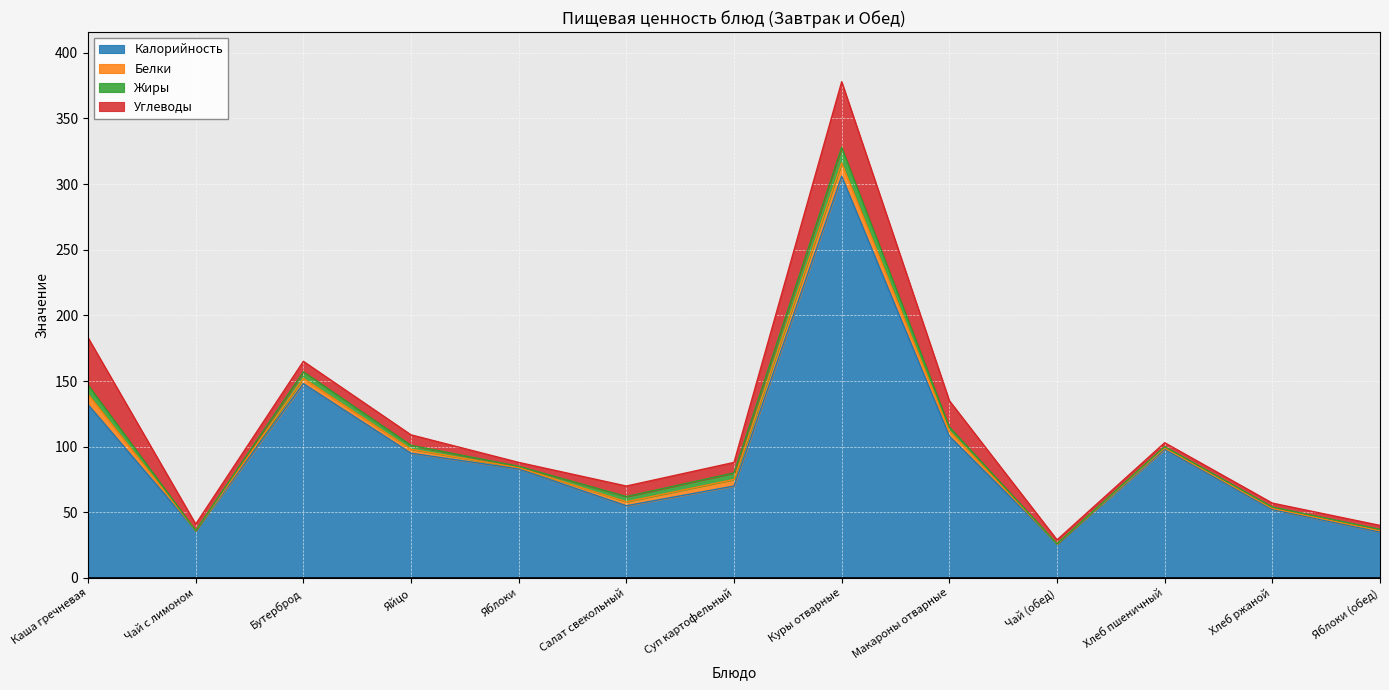

Is it true that Белки equals 1 at Хлеб ржаной?

True